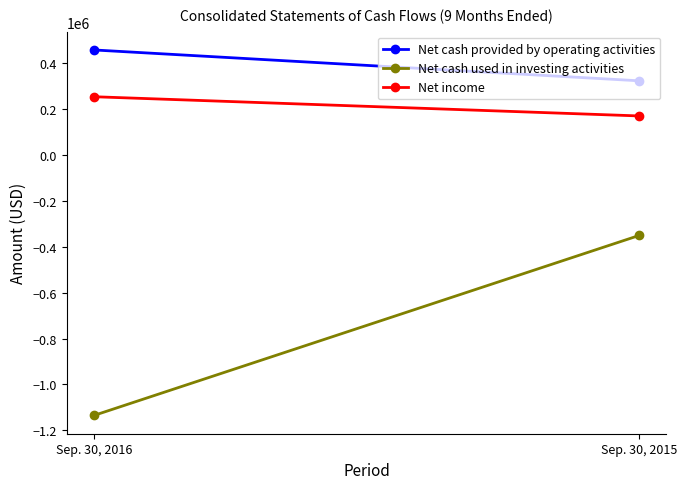

Which series has the widest spread of values?

Net cash used in investing activities